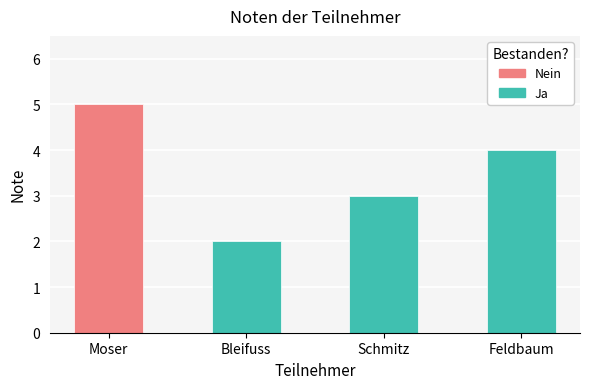

Between Feldbaum and Moser, which is larger?

Moser